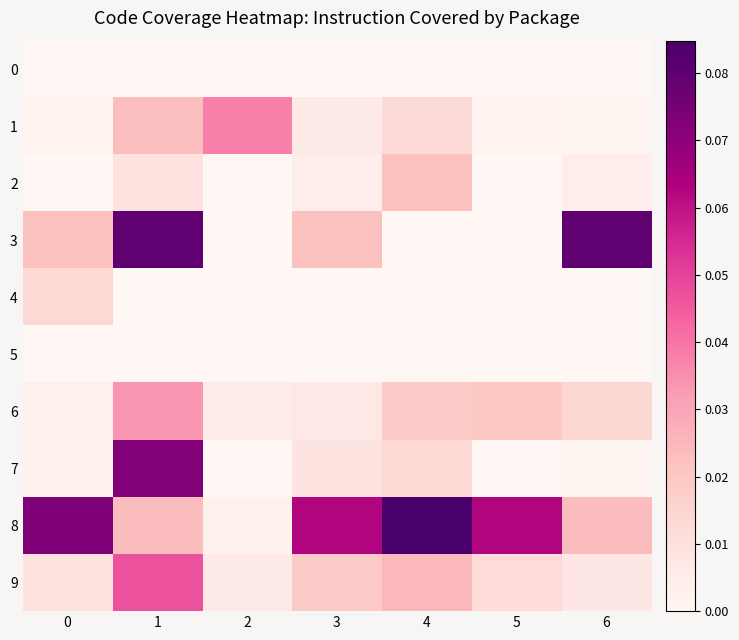

List the series in order of their peak value, lowest first.

0, 5, 4, 2, 6, 1, 9, 7, 3, 8